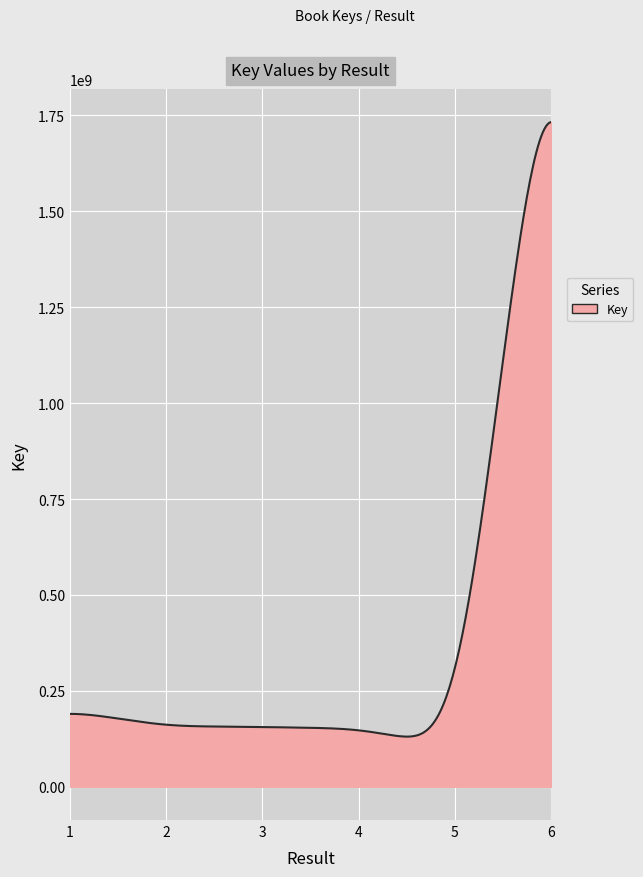

What is the greatest value displayed?

1732197118.0